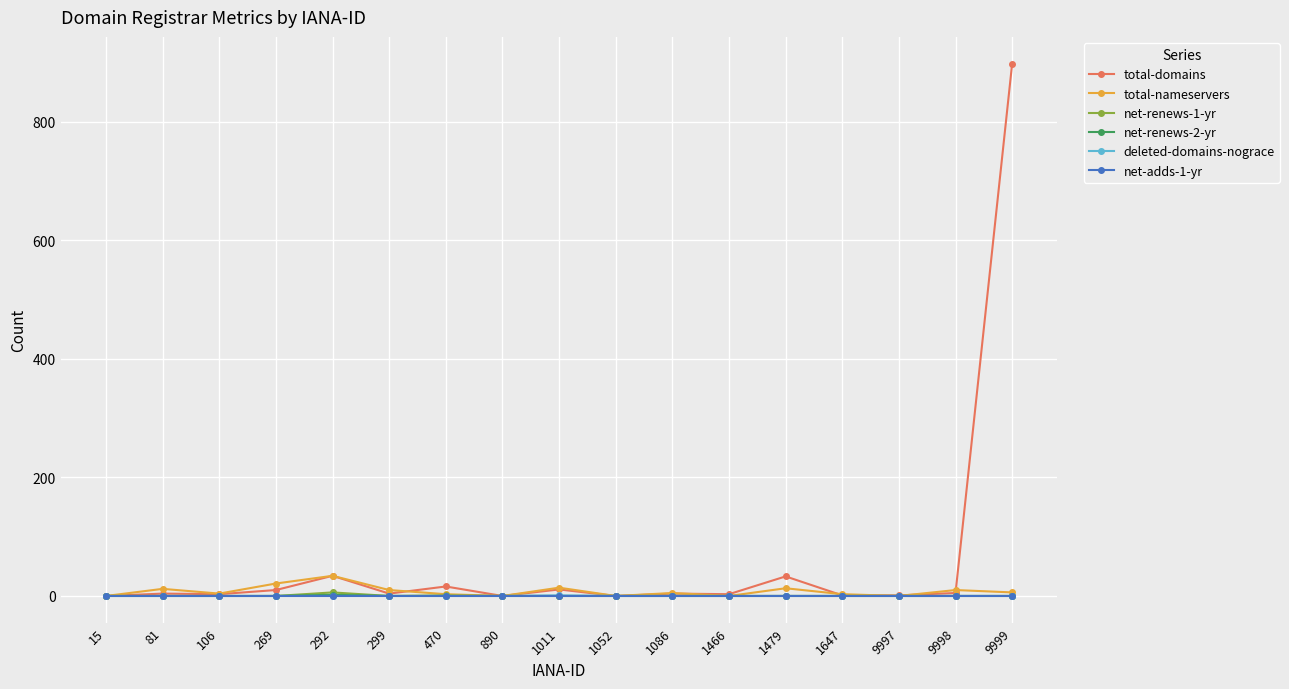

How many lines are shown in the chart?

6